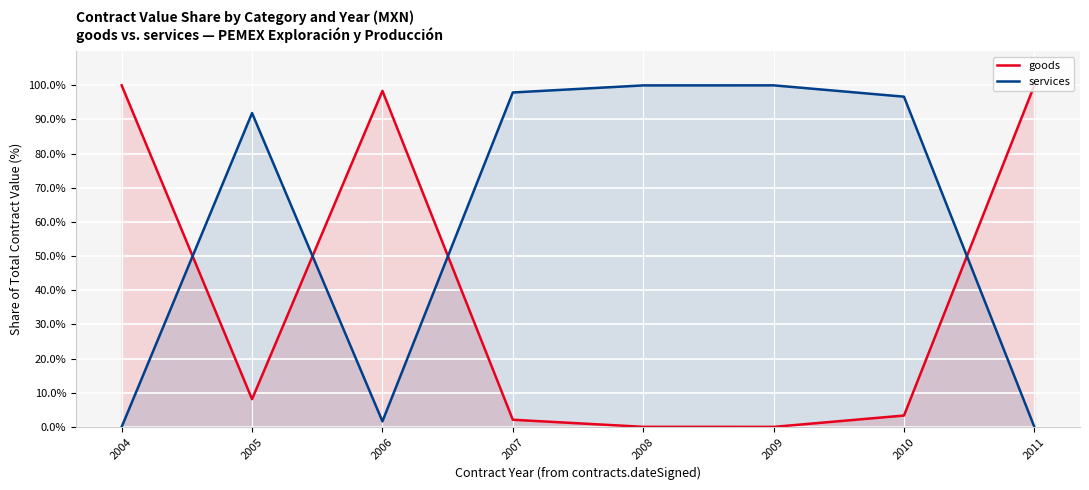

What is the approximate value of services at 2006?

1.6